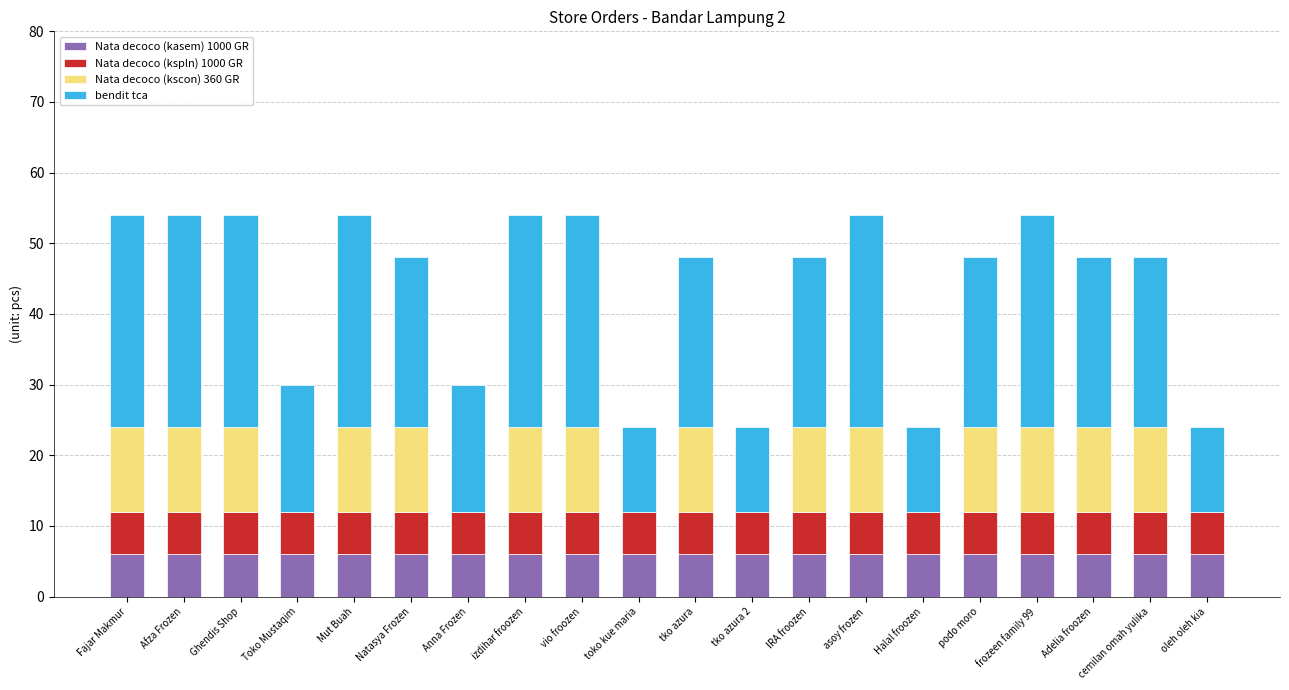

What is the total value across all series at tko azura?

48